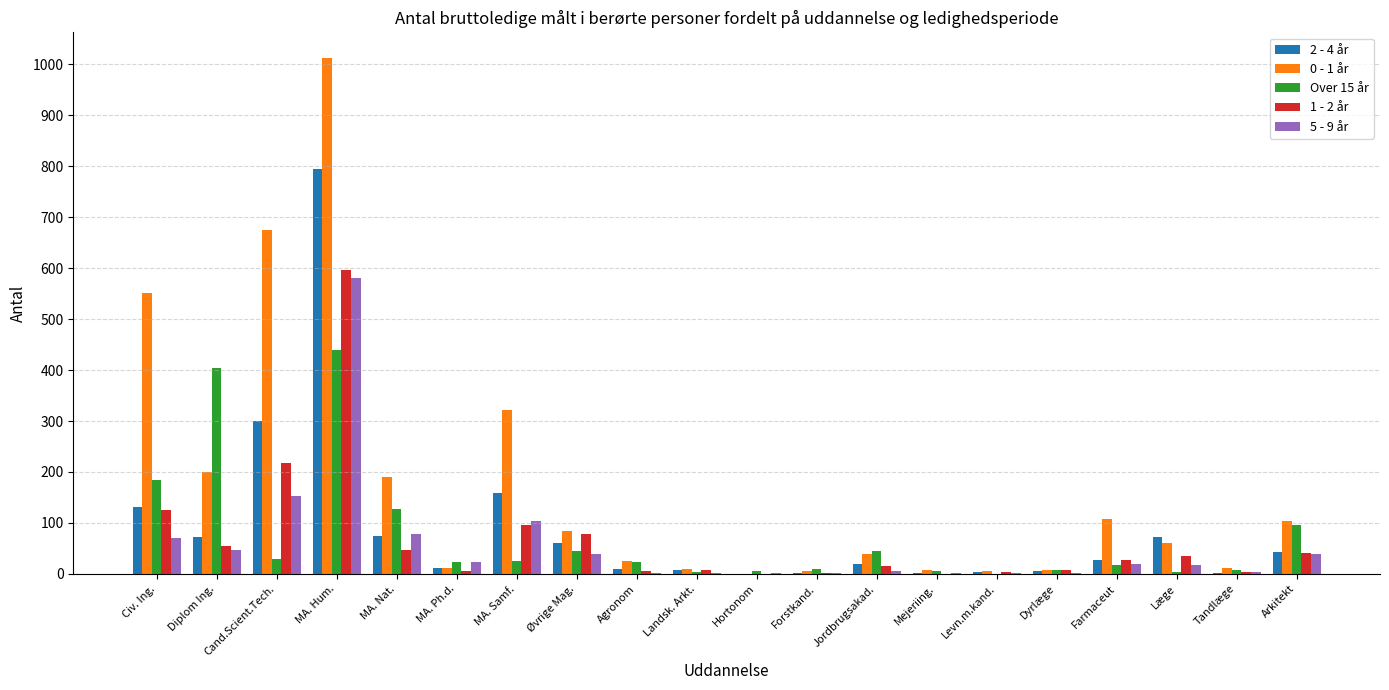

Which label corresponds to the largest value in the chart?

MA. Hum.